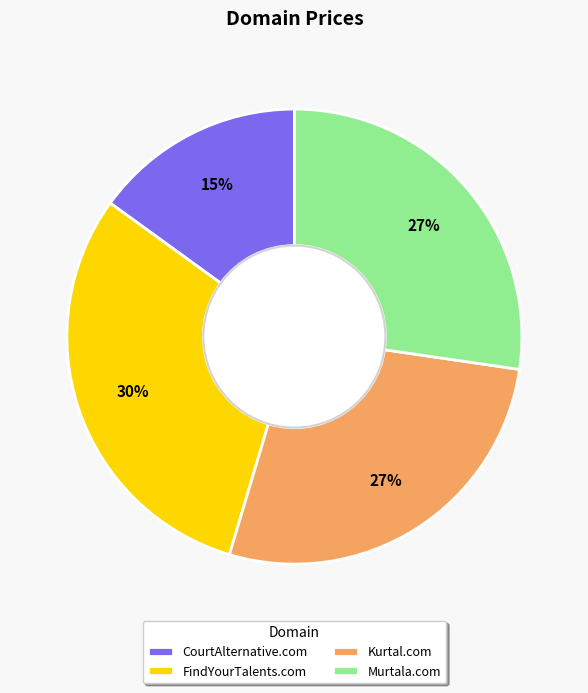

Does Murtala.com represent more than half of the total?

No